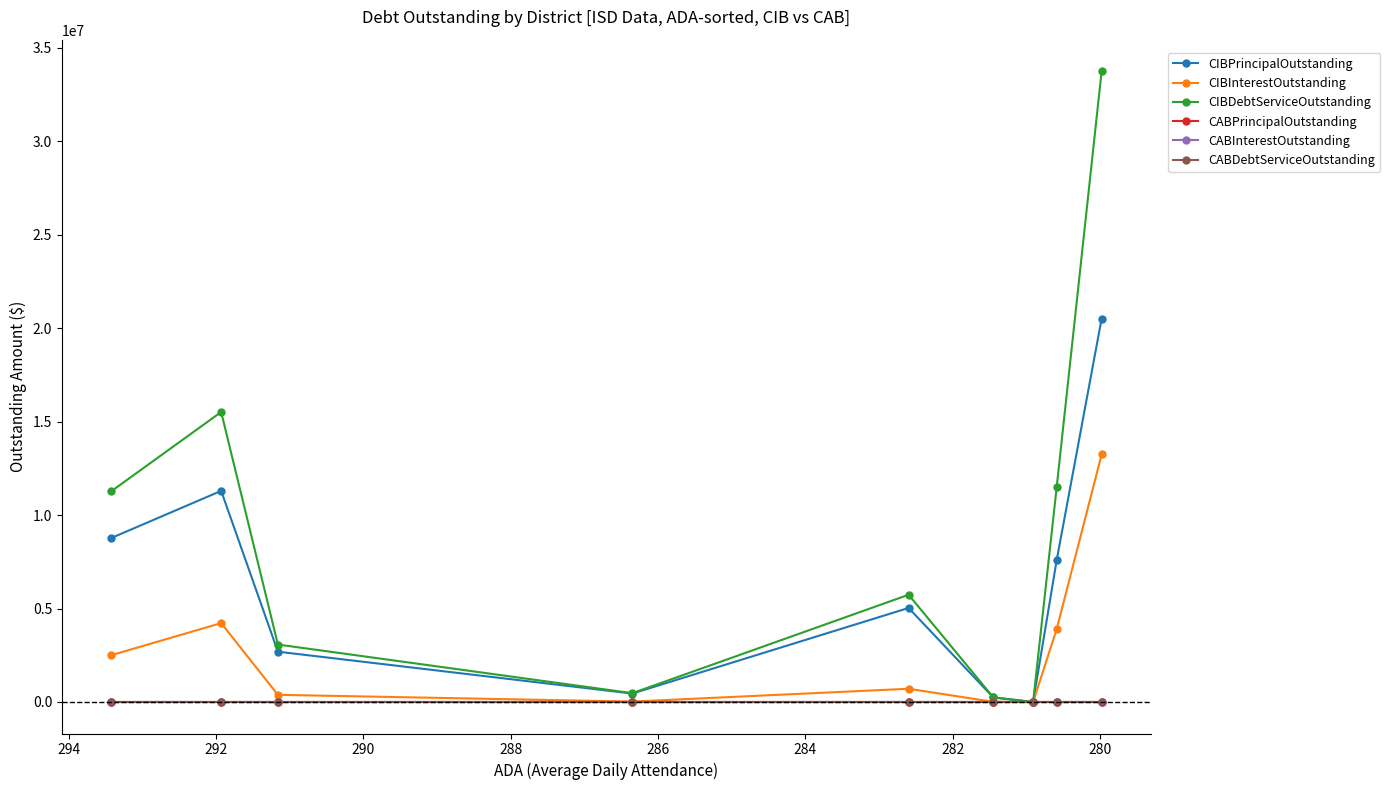

Which series has the largest total across all categories?

CIBDebtServiceOutstanding